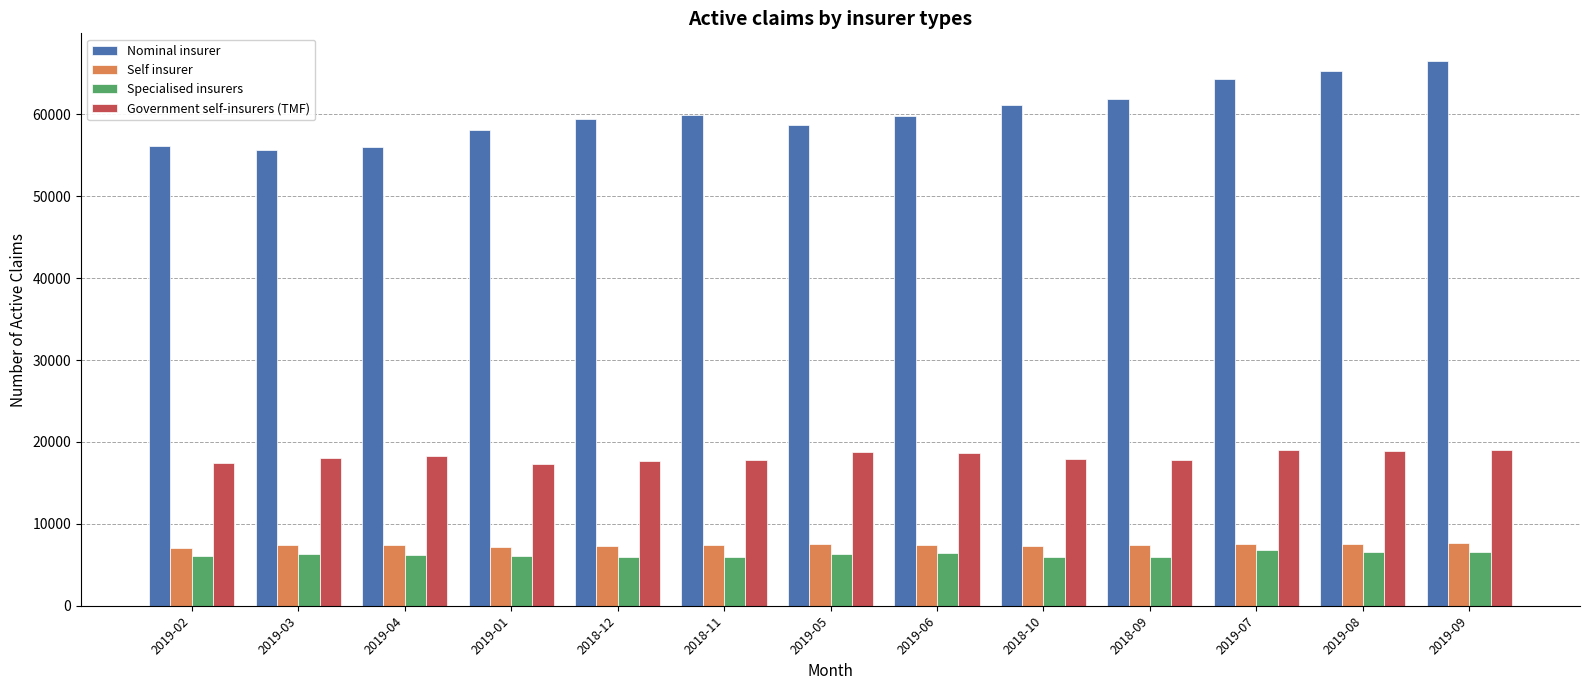

What is the value of the Self insurer bar at the 1st from the left?

7100